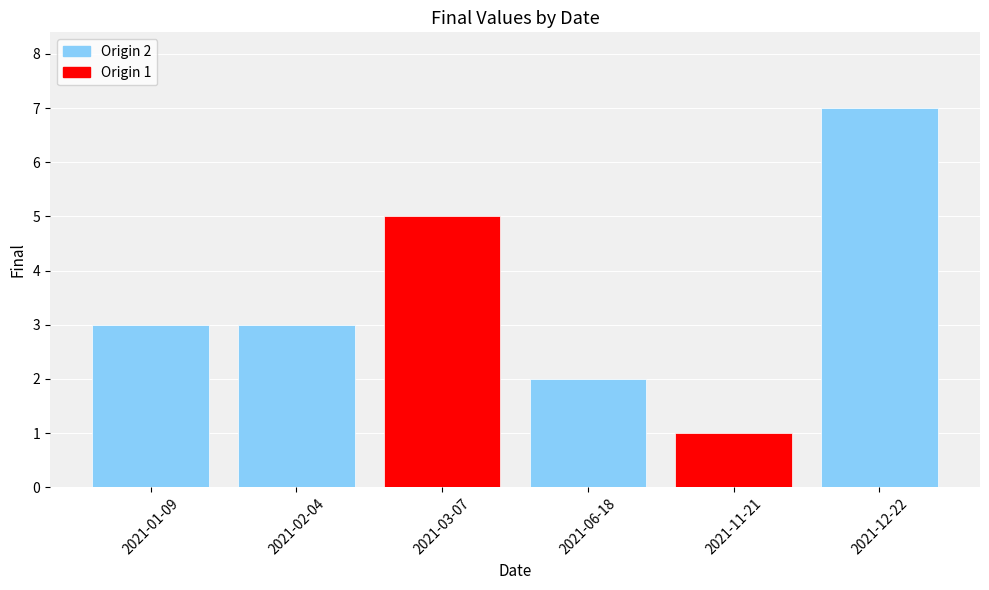

What position from the right is 2021-06-18?

3